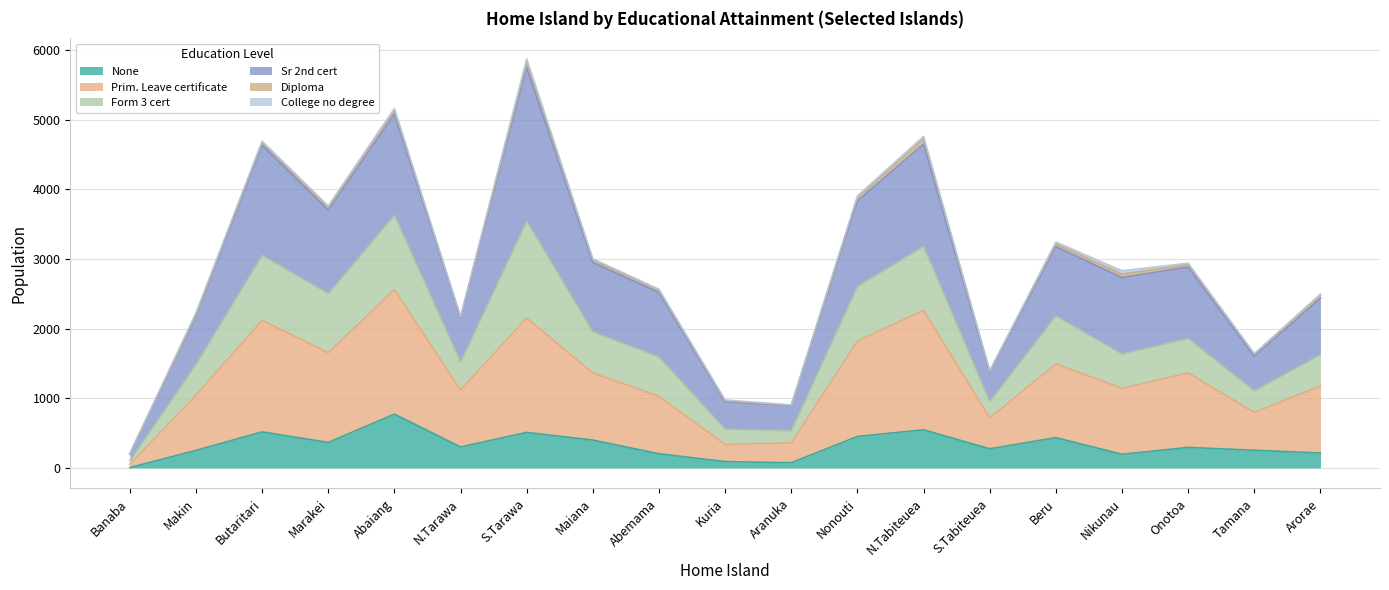

Rank the categories by None value from lowest to highest.

Banaba, Aranuka, Kuria, Nikunau, Abemama, Arorae, Makin, Tamana, S.Tabiteuea, Onotoa, N.Tarawa, Marakei, Maiana, Beru, Nonouti, S.Tarawa, Butaritari, N.Tabiteuea, Abaiang